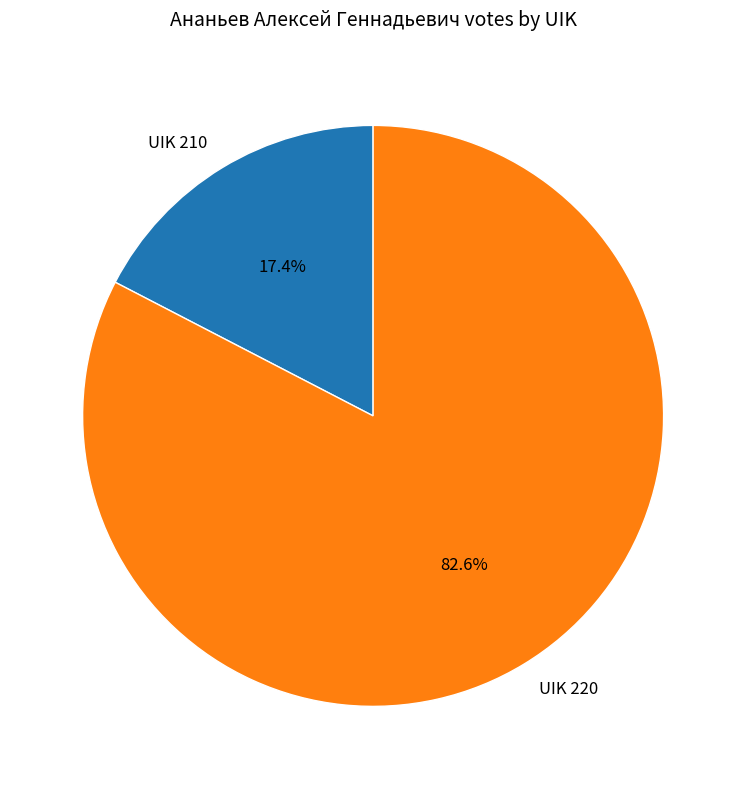

Which has a higher value, UIK 210 or UIK 220?

UIK 220